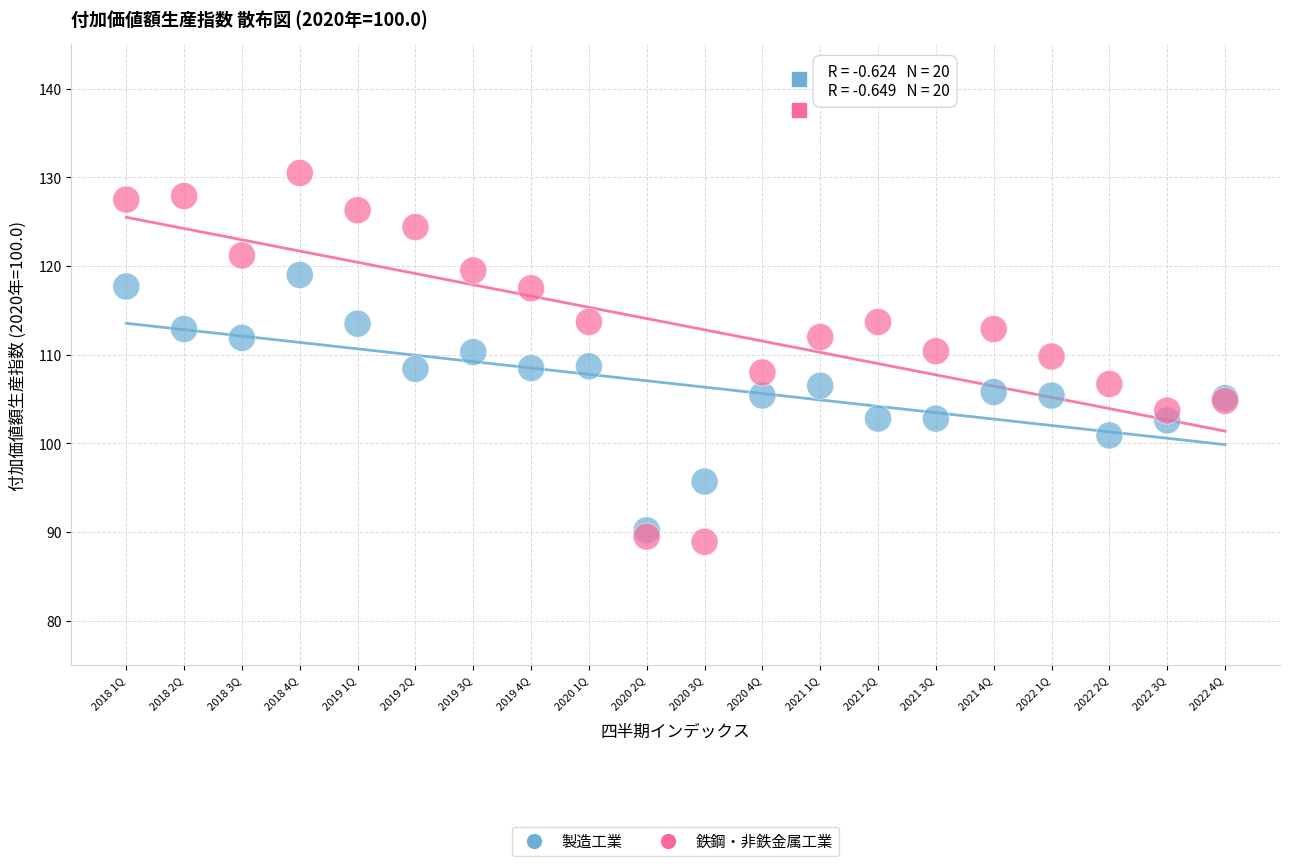

Which series has the largest Y range (max minus min)?

鉄鋼・非鉄金属工業